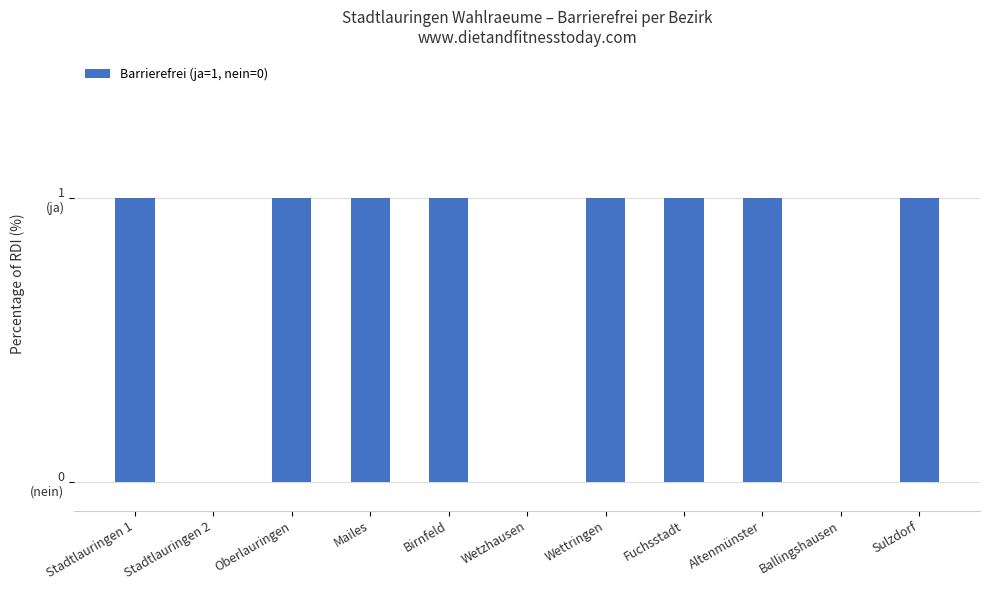

What is the change in value from Stadtlauringen 1 to Ballingshausen?

-1